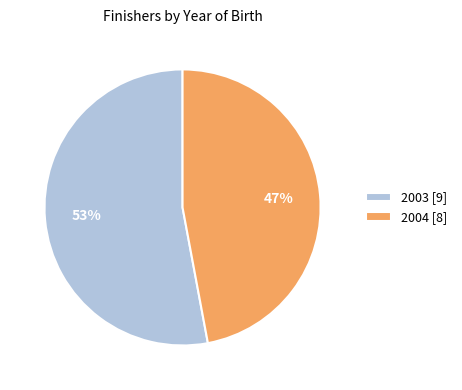

Approximately how many times larger is the value at 2004 compared to 2003?

0.9